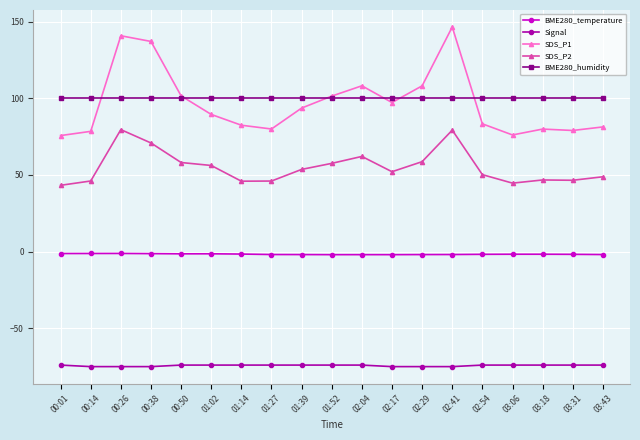

True or false: Signal and SDS_P1 cross at least once.

False